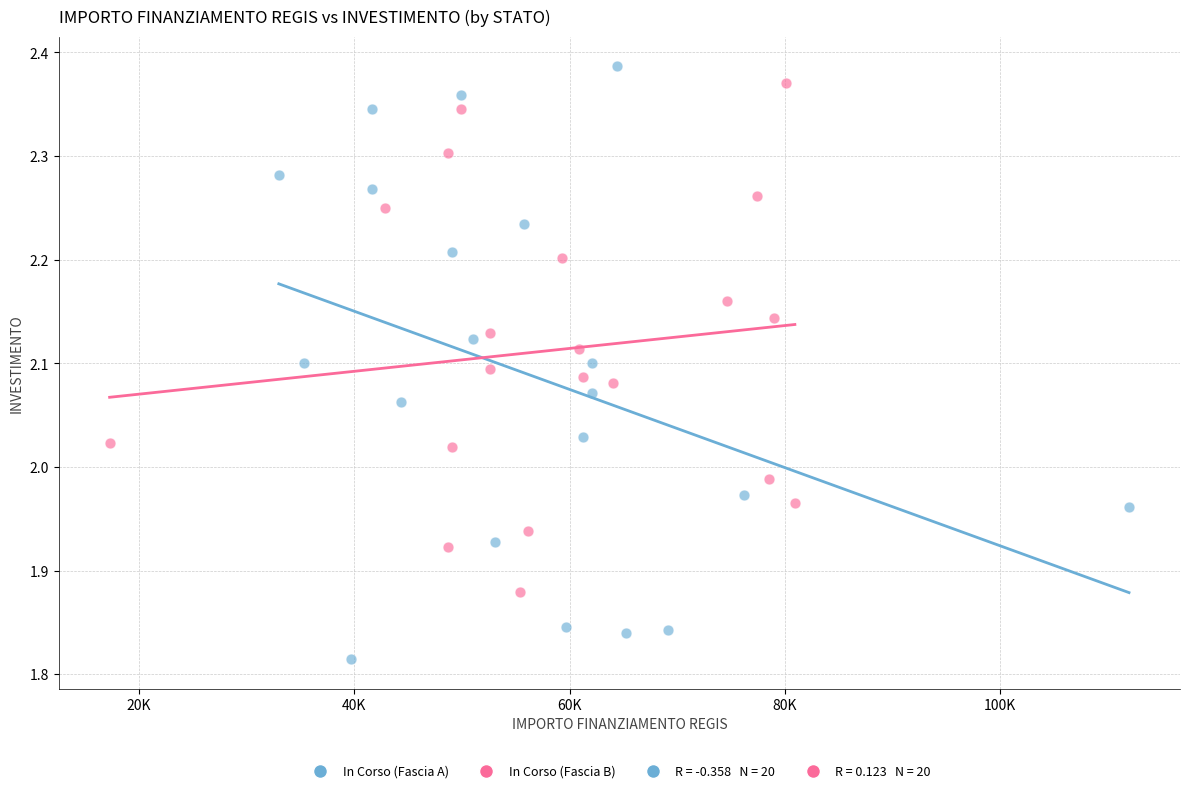

Which series has the largest Y range (max minus min)?

In Corso (Fascia A)